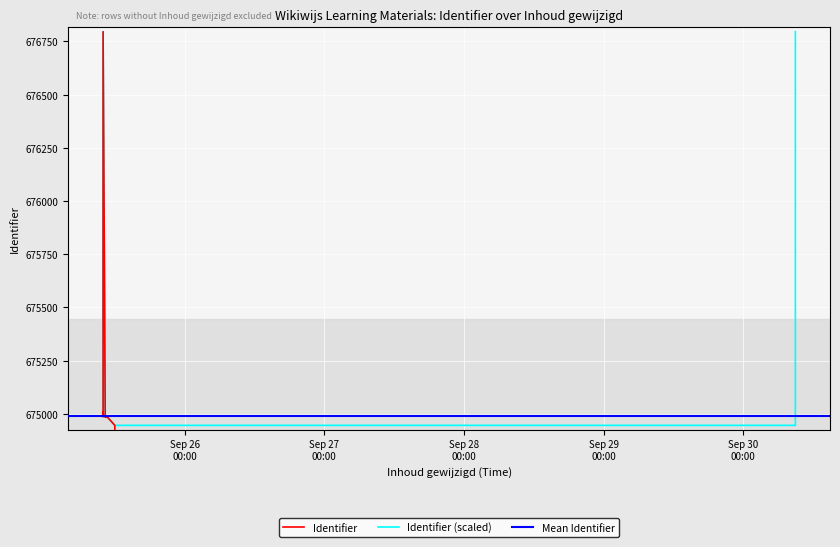

Which category has the highest value across all series?

2013-09-25 09:58:22